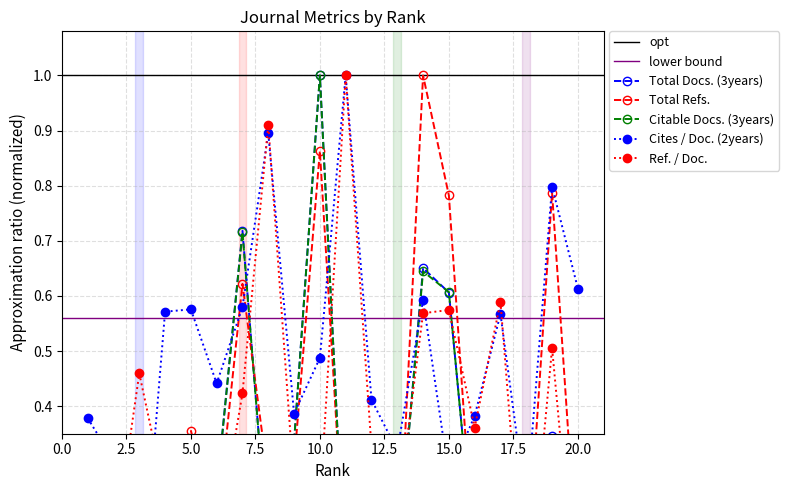

How many values in Cites / Doc. (2years) are above zero?

19